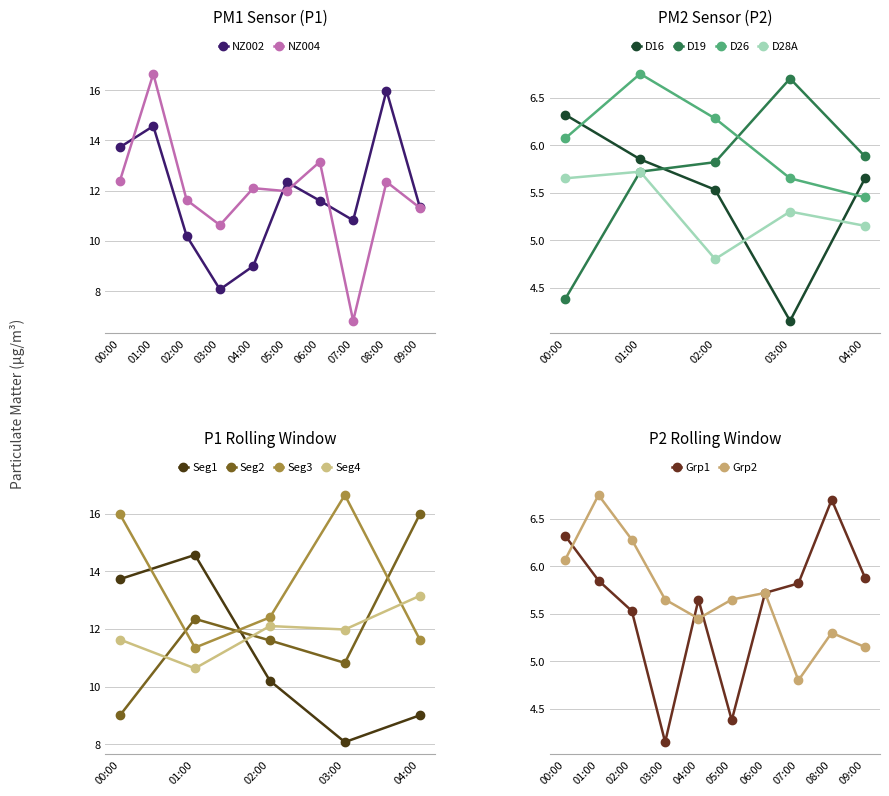

What is the average value of the P1 series?

11.8